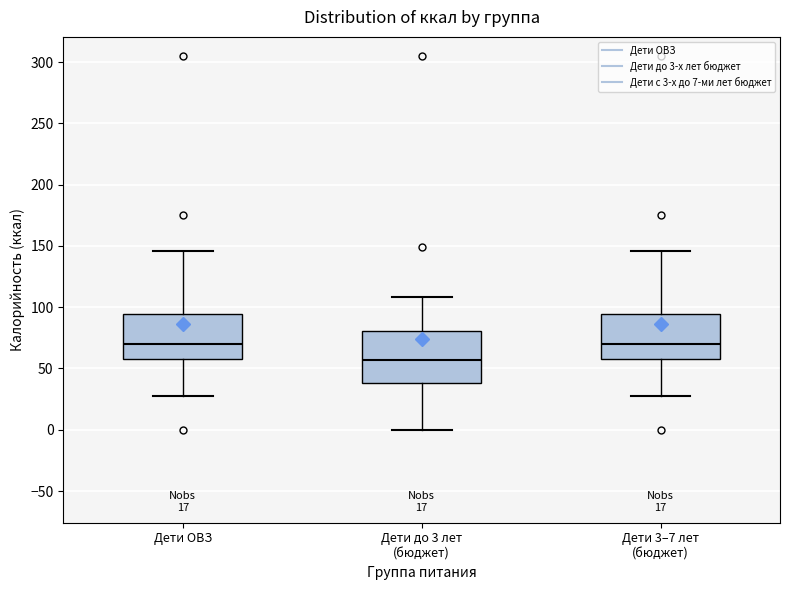

Reading left to right, transcribe this box plot: for each box, give where its median line is, the range the box spans, and where its two whiskers end, as read against the y-axis. The values are not printed on the chart, so give them approximately, as read against the axis.

Дети ОВЗ: median 70, box 60 to 95, whiskers 25 to 145
Дети до 3 лет (бюджет): median 55, box 40 to 80, whiskers 0 to 110
Дети 3–7 лет (бюджет): median 70, box 60 to 95, whiskers 25 to 145